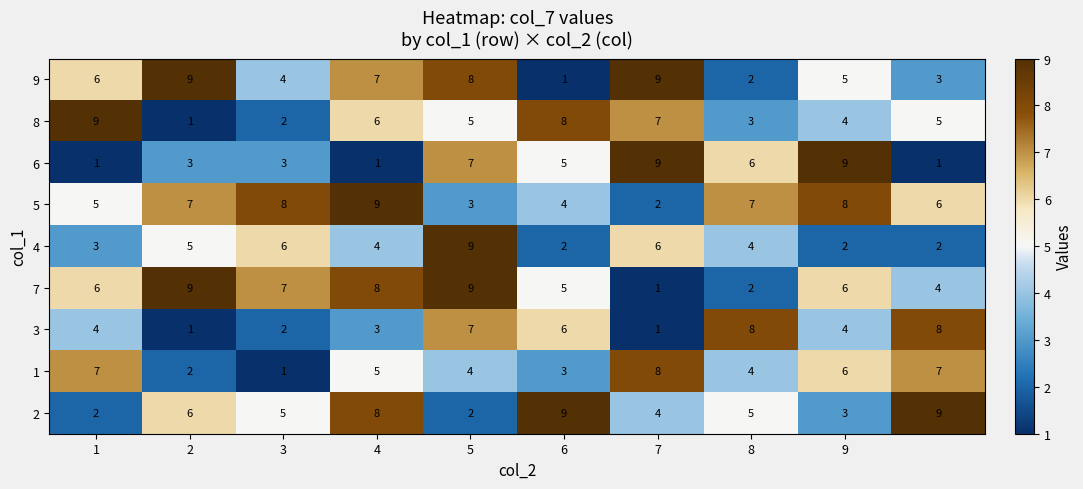

Which series has the largest total across all categories?

5